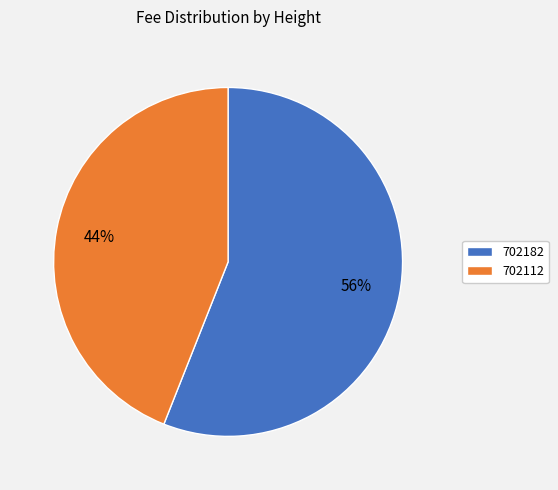

What percentage is the 702182 slice, to the nearest percent?

56%